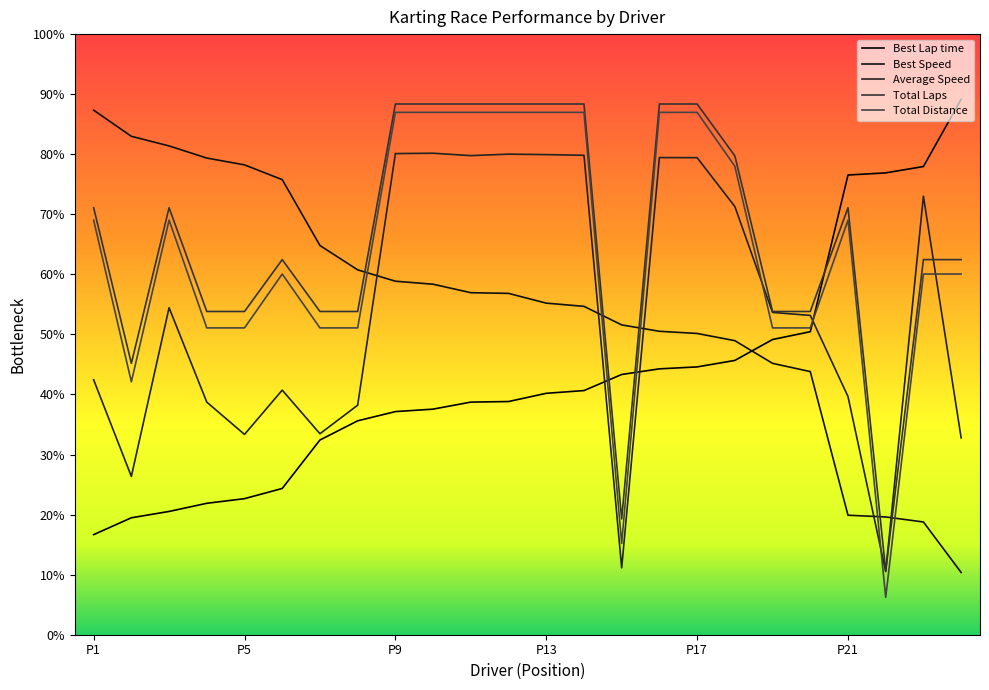

At which category does the chart reach its peak across all series?

MARCO MARTINI DI NENNA